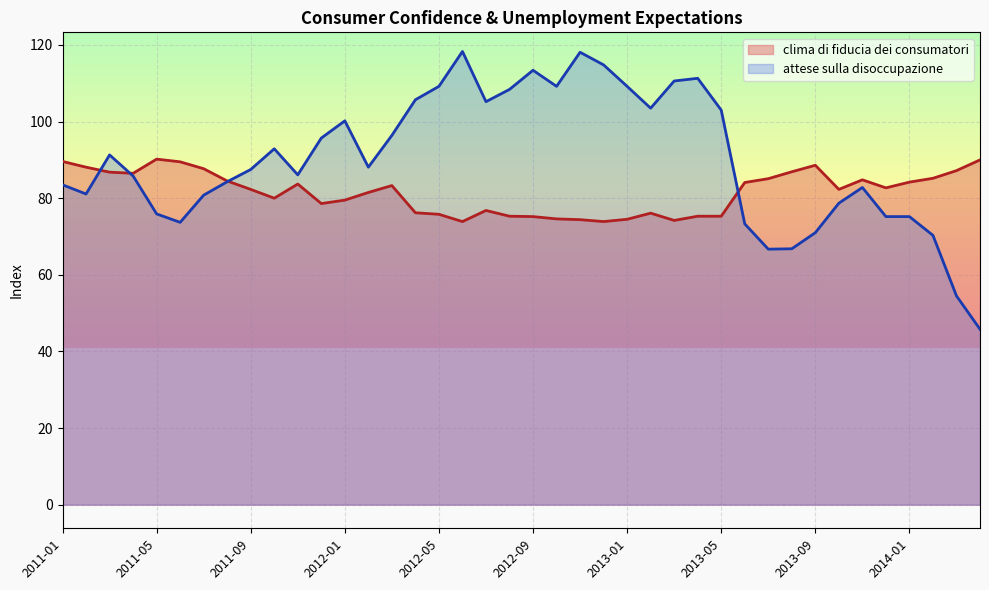

What is the difference between the second highest and second lowest values in the clima di fiducia dei consumatori series?

16.1